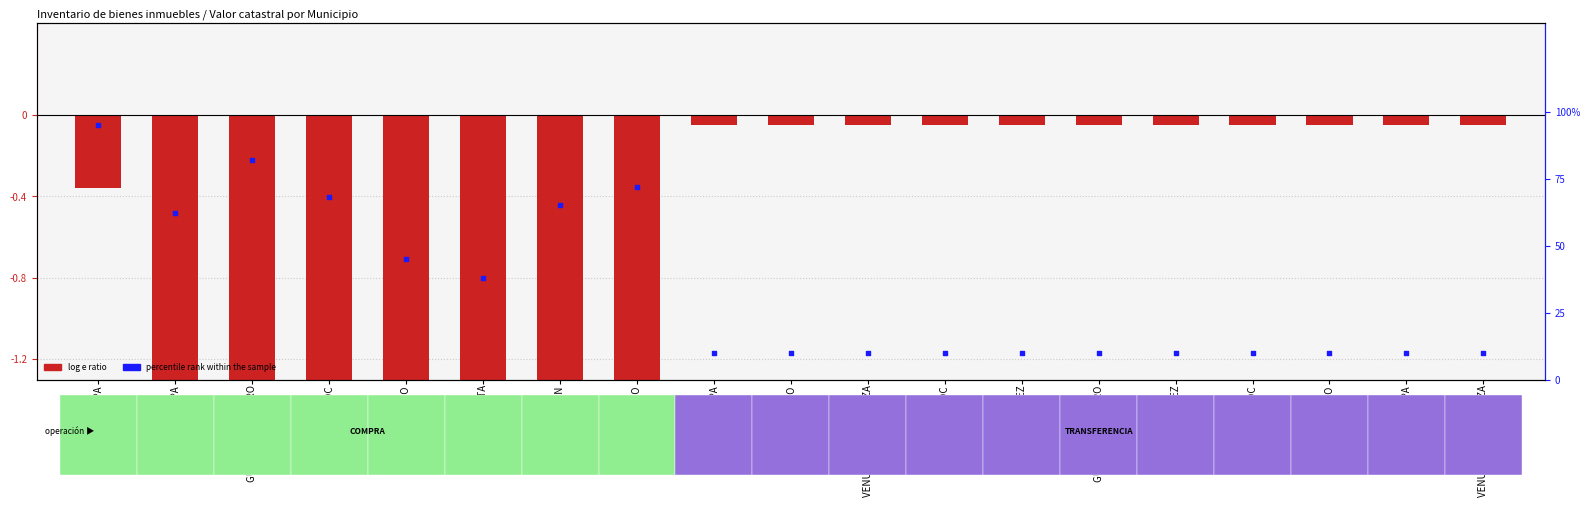

Between IZTACALCO and AZTCAPOTZALCO, which is larger?

AZTCAPOTZALCO